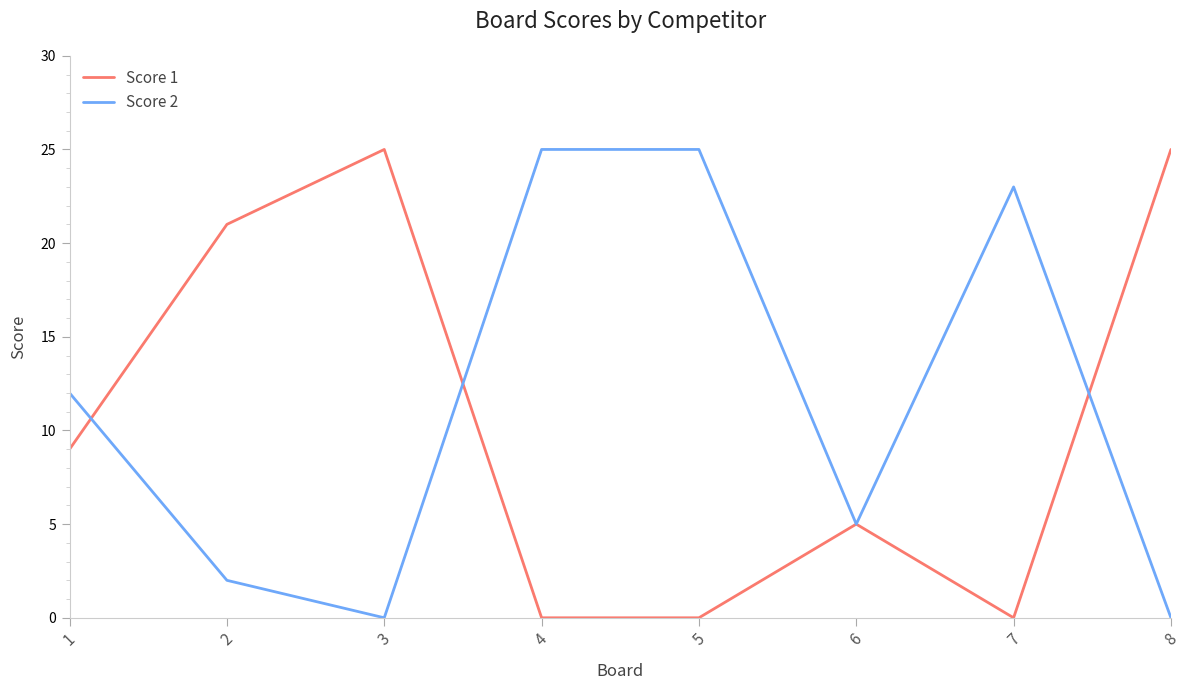

Is it true that Score 2 equals 2 at 2?

True